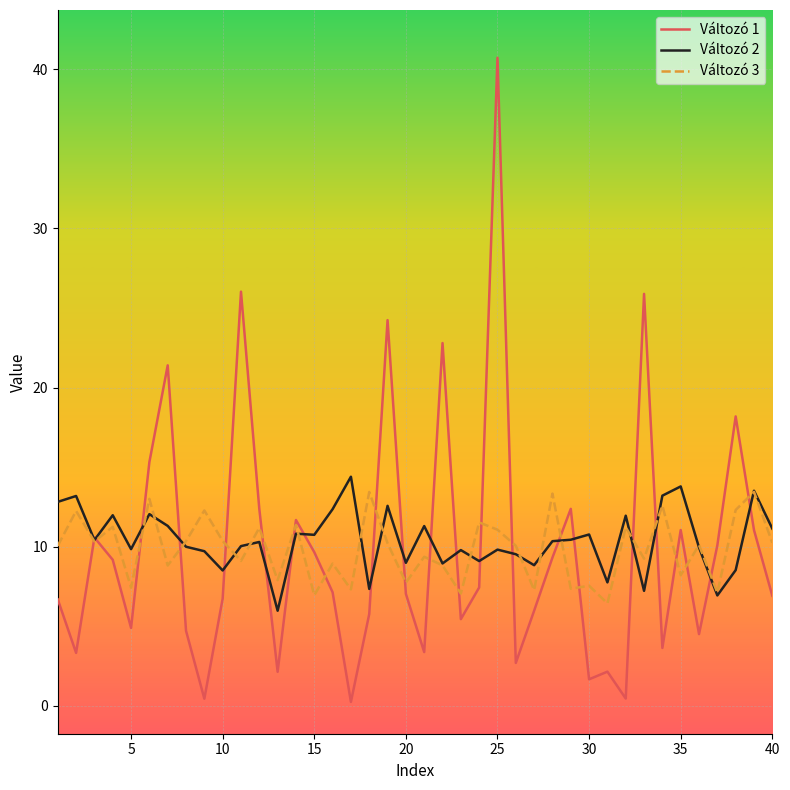

In Változó 2, how many points are higher than both neighbors (excluding endpoints)?

14